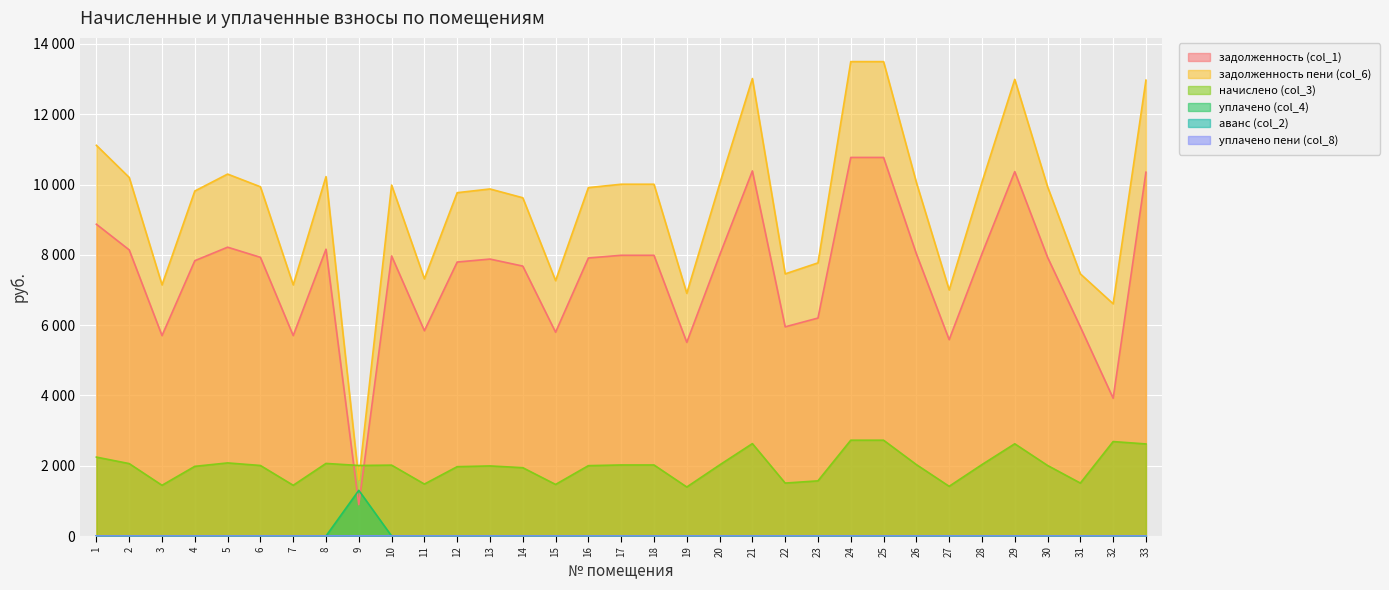

At which category does начислено (col_3) reach its first local valley?

3